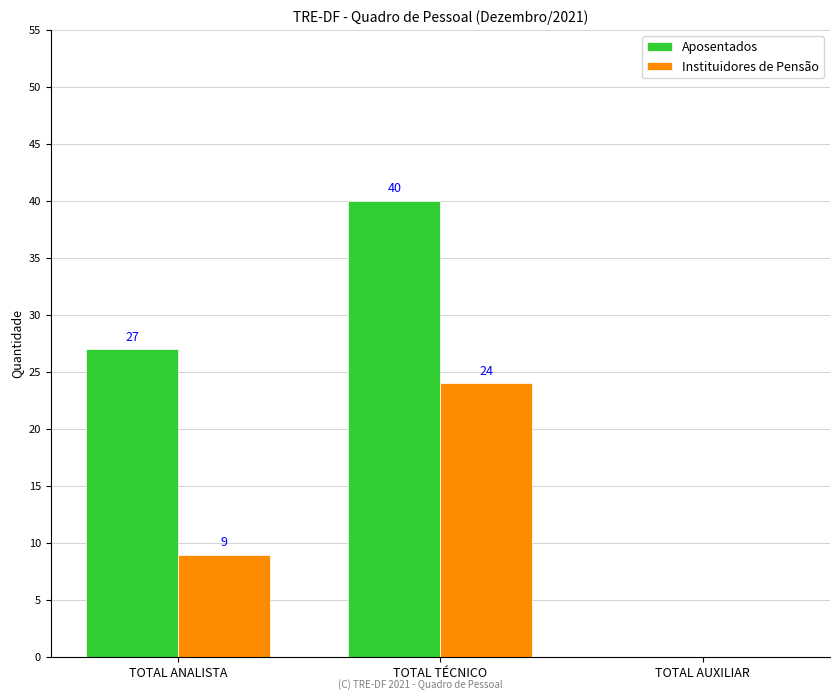

How many groups of bars are there?

3